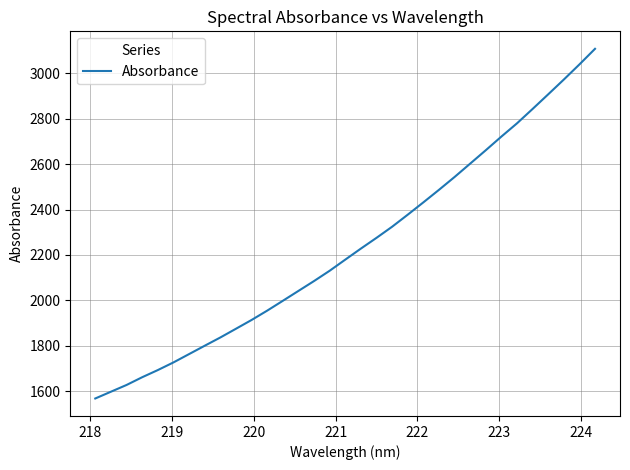

Is this an area chart (filled region under the line)?

No